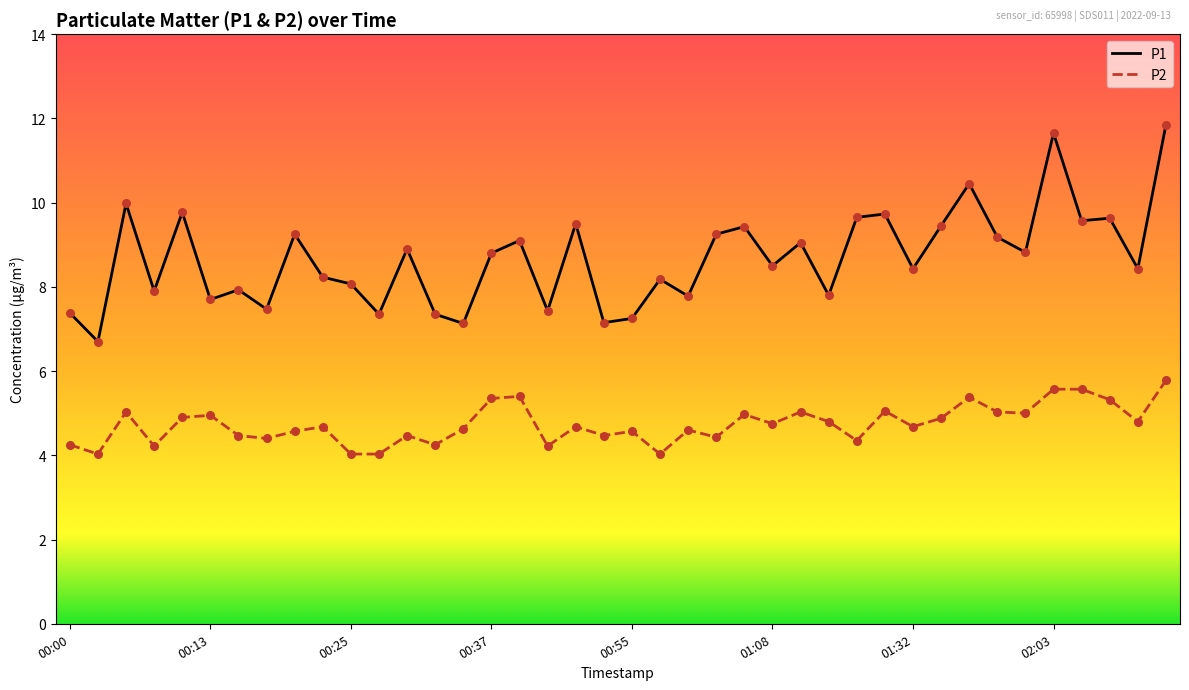

Which series has the largest total across all categories?

P1